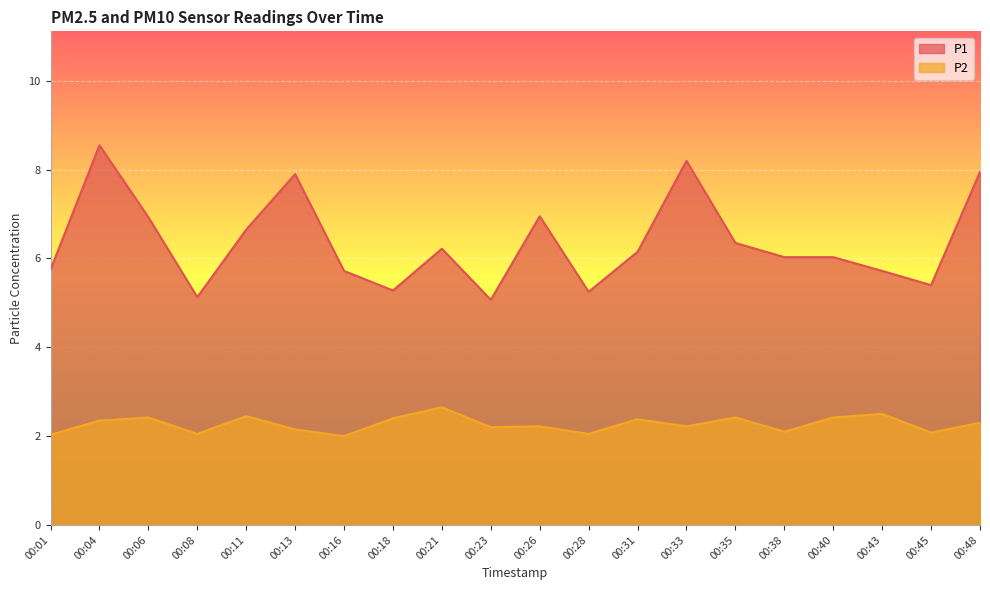

What is the value of the P1 point at the 9th from the left?

6.2